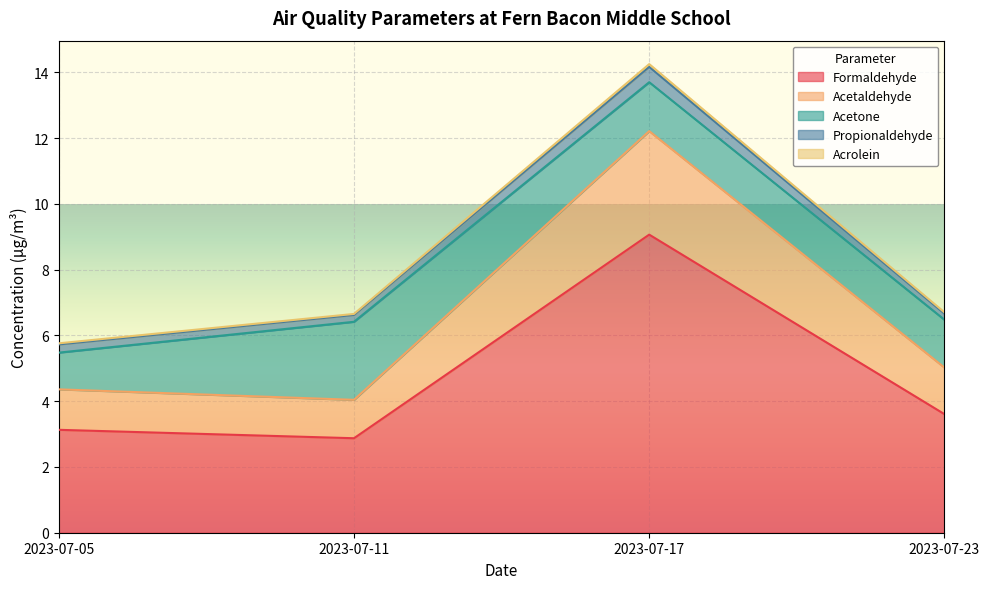

What is the maximum value for Formaldehyde?

9.1